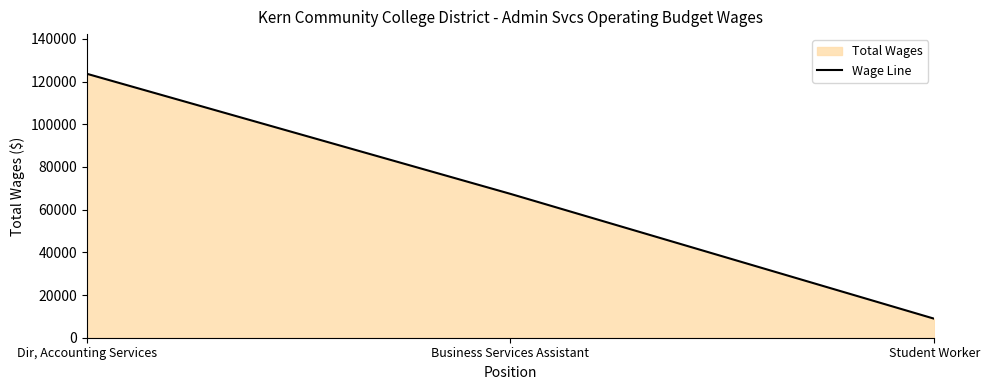

What is the change in value from Dir, Accounting Services to Business Services Assistant?

-56280